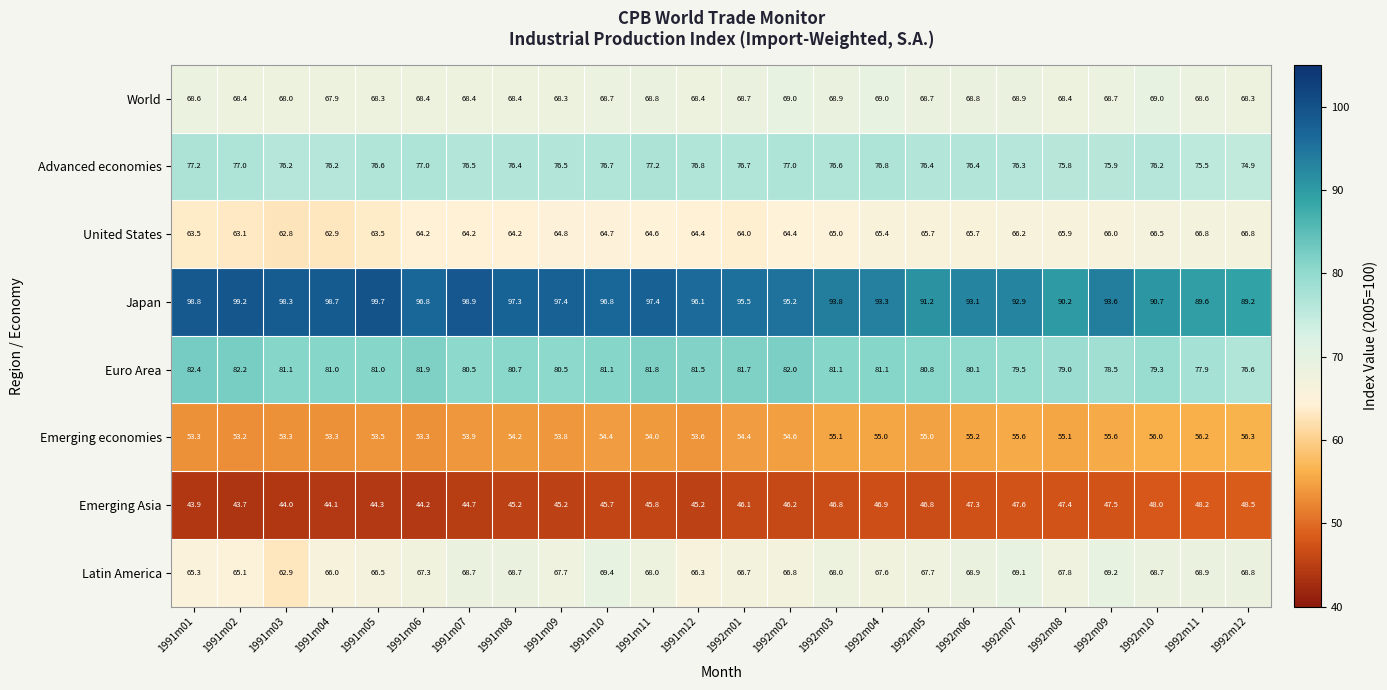

At which category is the sum across all series the highest?

1991m11